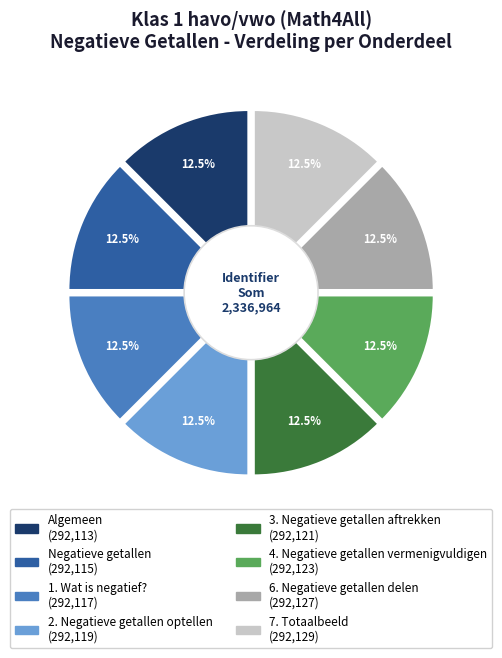

Which slice is the largest?

7. Totaalbeeld